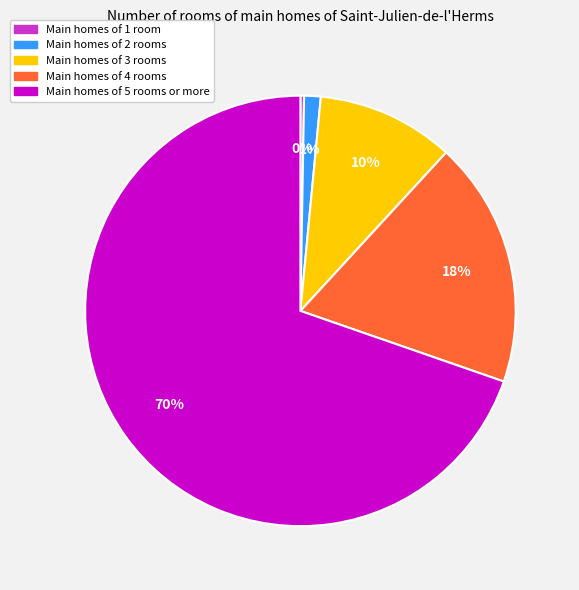

To the nearest percent, what is the average slice percentage?

20%